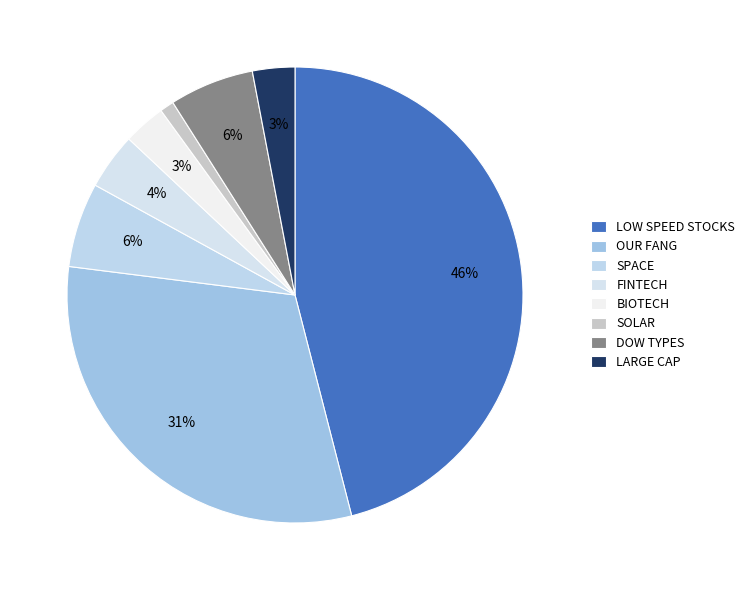

What is the smallest slice in the pie chart?

SOLAR